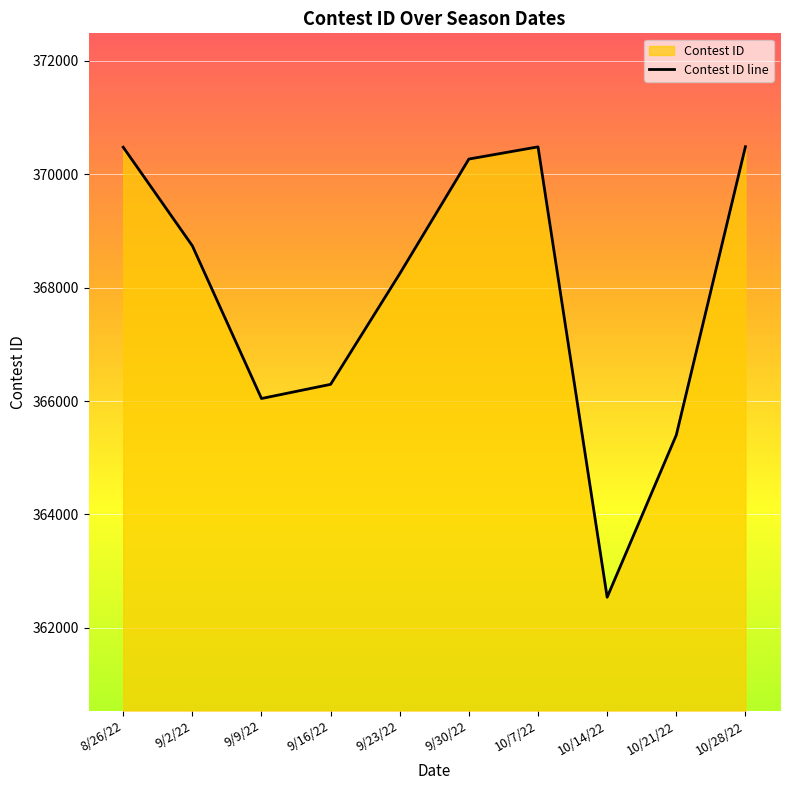

What is the greatest value displayed?

370488